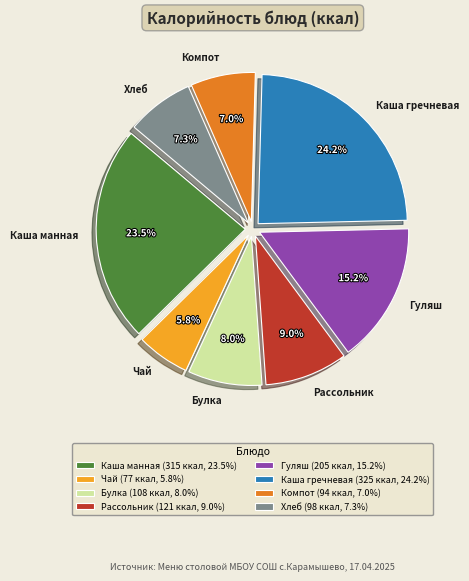

What portion of the pie excludes Каша гречневая?

75.8%